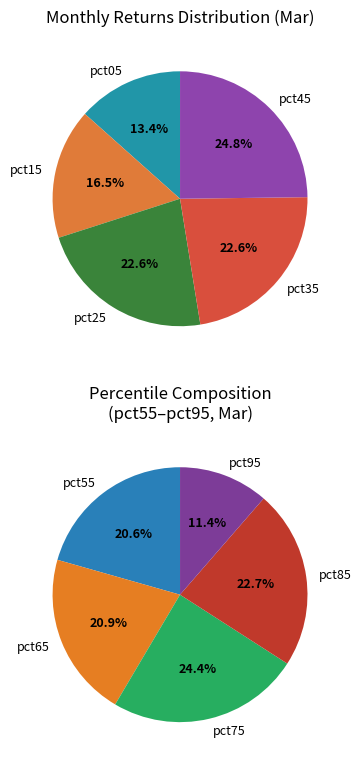

Which category has the biggest portion of the pie?

pct75